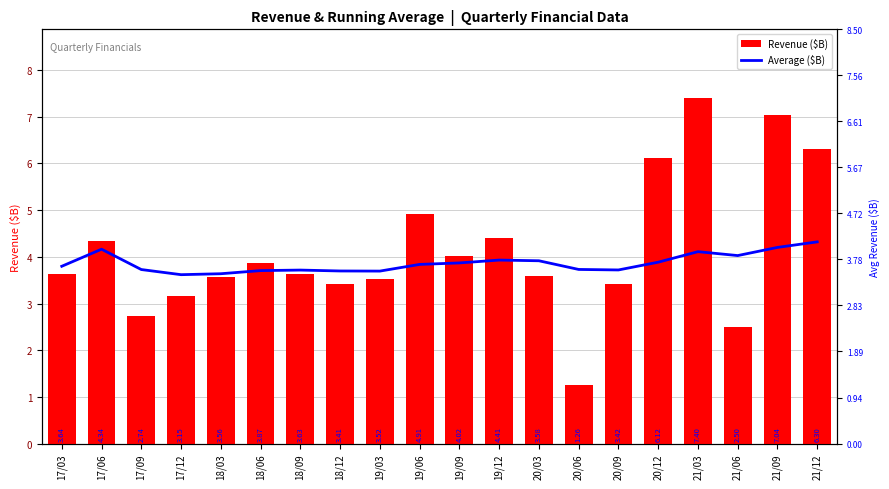

How many data points in Revenue ($B) are above 3?

17